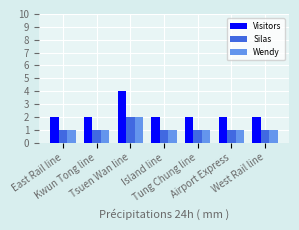

At which label does Silas reach its peak?

Tsuen Wan line